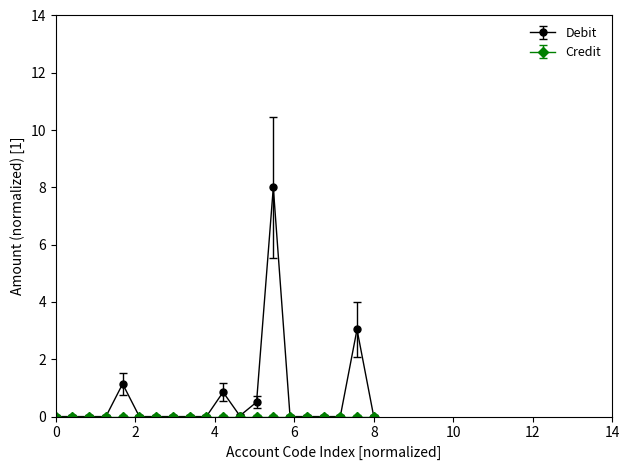

Which series has the largest range (max minus min)?

Debit